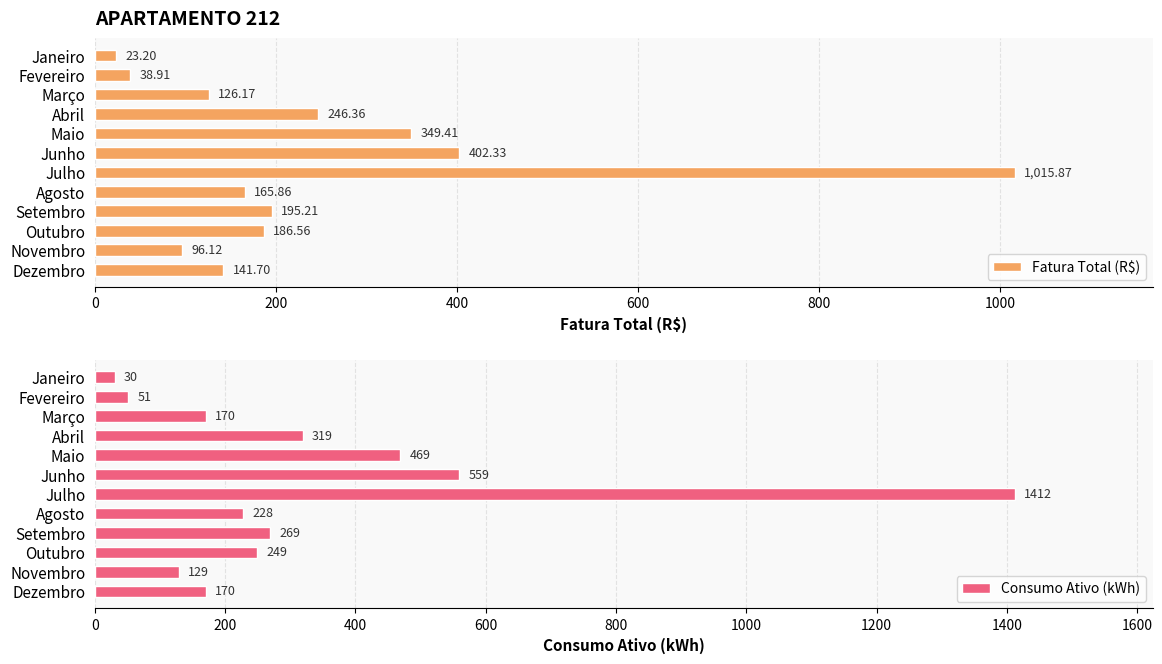

List the series in order of their peak value, highest first.

Consumo Ativo (kWh), Fatura Total (R$)